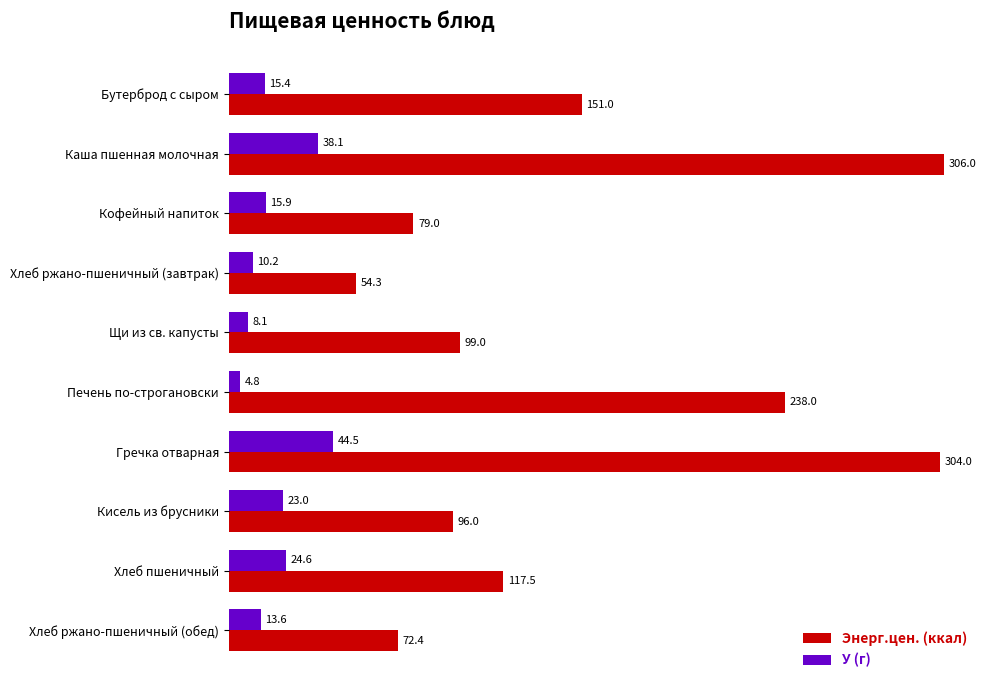

Which series has the largest total across all categories?

Энерг.цен. (ккал)